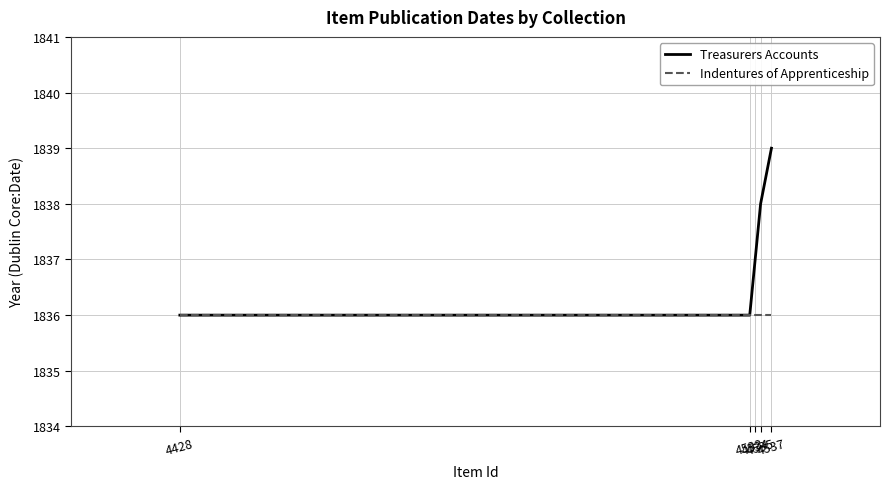

What are all the series names shown in the legend?

Treasurers Accounts, Indentures of Apprenticeship